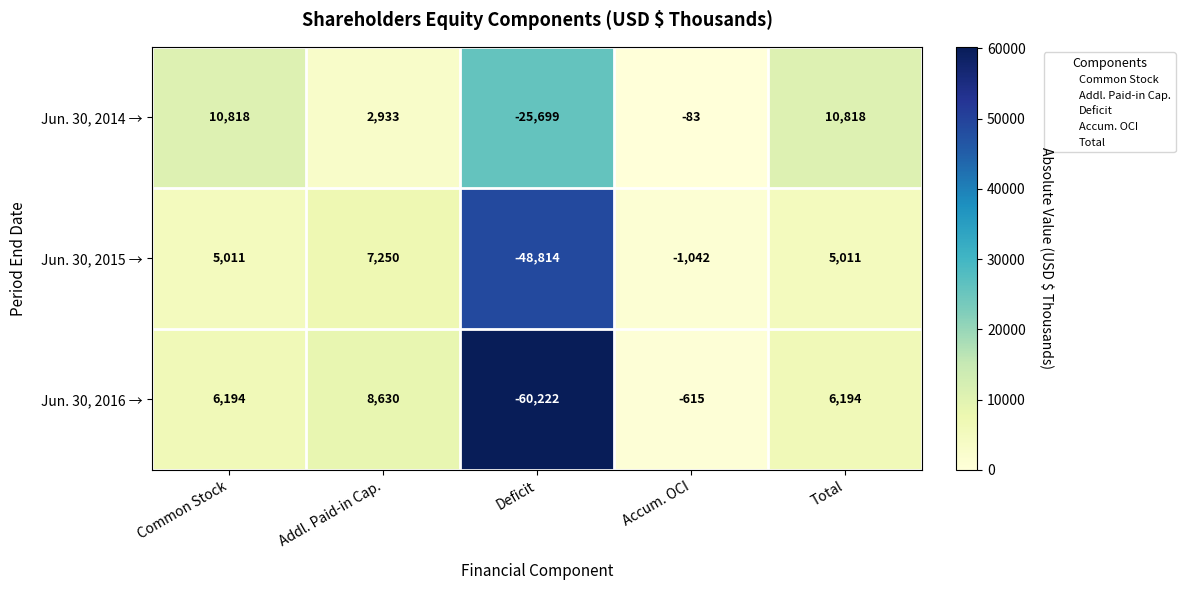

Reading left to right, list all the values displayed in this chart.

Jun. 30, 2014 →: Common Stock=10818	Addl. Paid-in Cap.=2933	Deficit=-25699	Accum. OCI=-83	Total=10818
Jun. 30, 2015 →: Common Stock=5011	Addl. Paid-in Cap.=7250	Deficit=-48814	Accum. OCI=-1042	Total=5011
Jun. 30, 2016 →: Common Stock=6194	Addl. Paid-in Cap.=8630	Deficit=-60222	Accum. OCI=-615	Total=6194